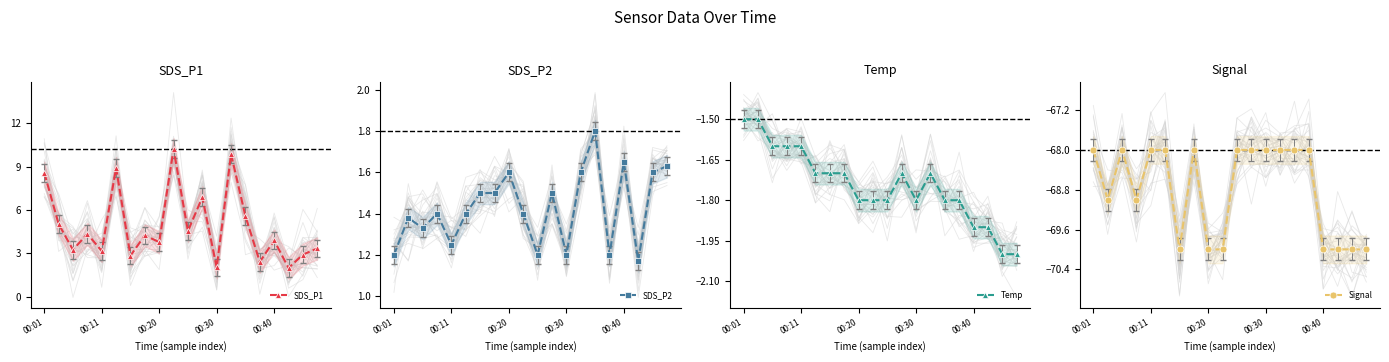

True or false: Temp and SDS_P1 cross at least once.

False